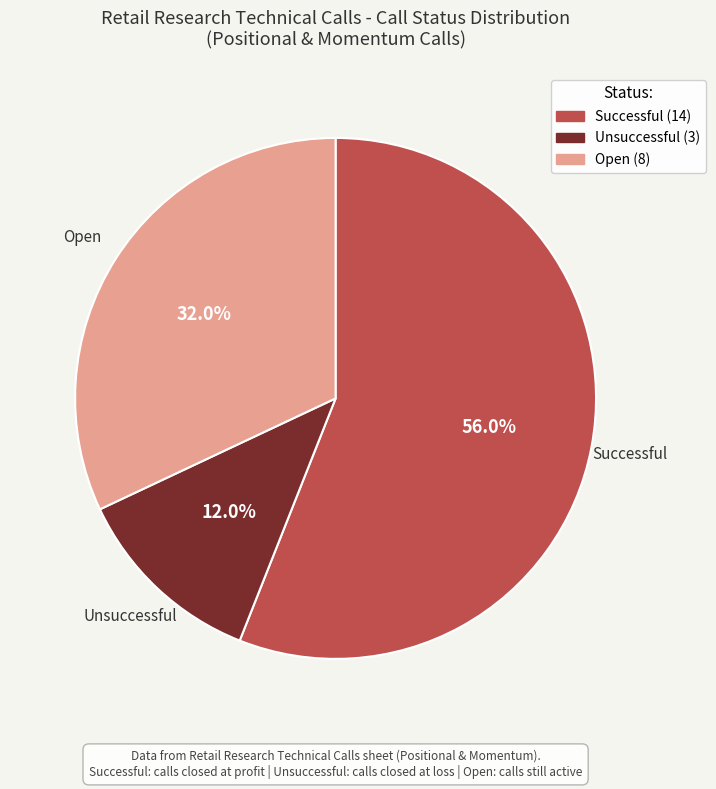

Which category has the biggest portion of the pie?

Successful